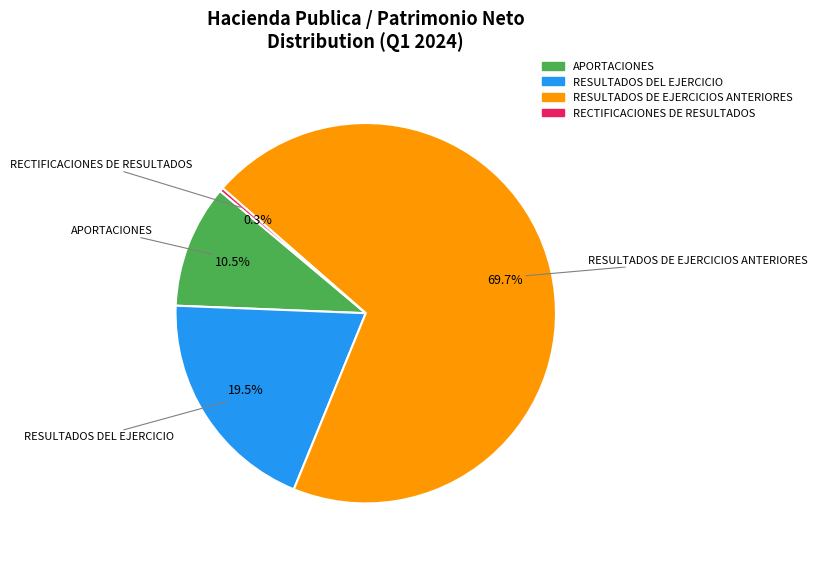

Approximately how many times larger is the value at RESULTADOS DEL EJERCICIO compared to APORTACIONES?

1.9